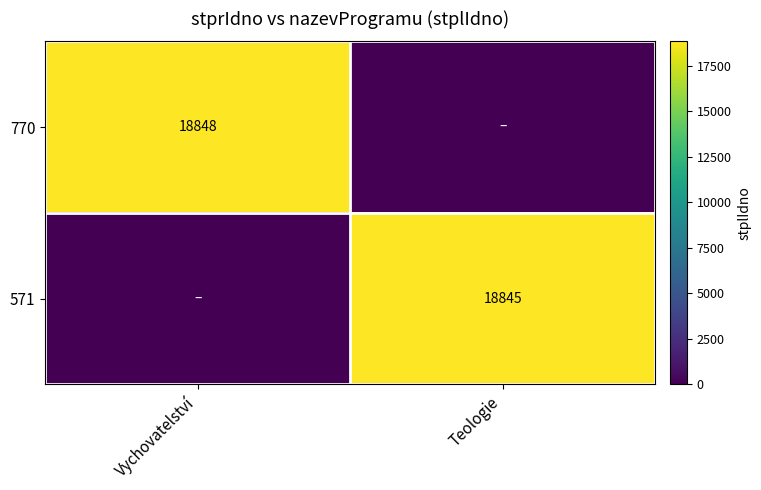

What is the total value across all series at Teologie?

18845.0